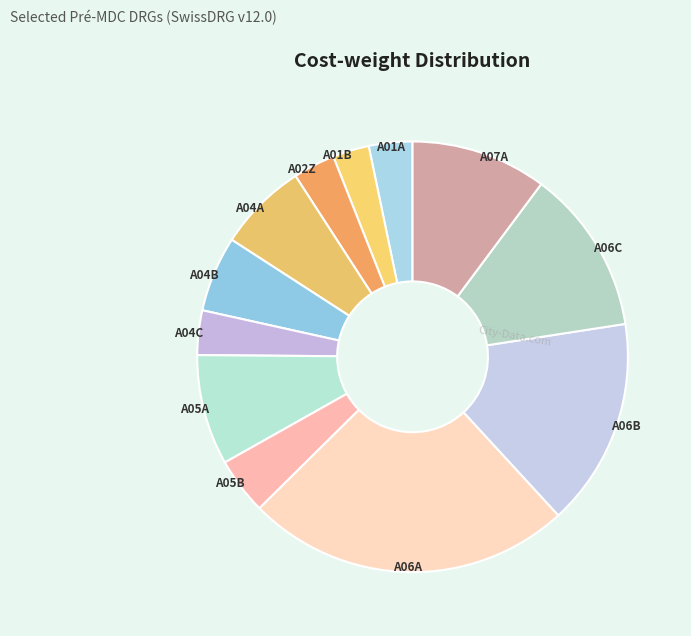

Do A04B and A04C together represent more than half of the pie?

No